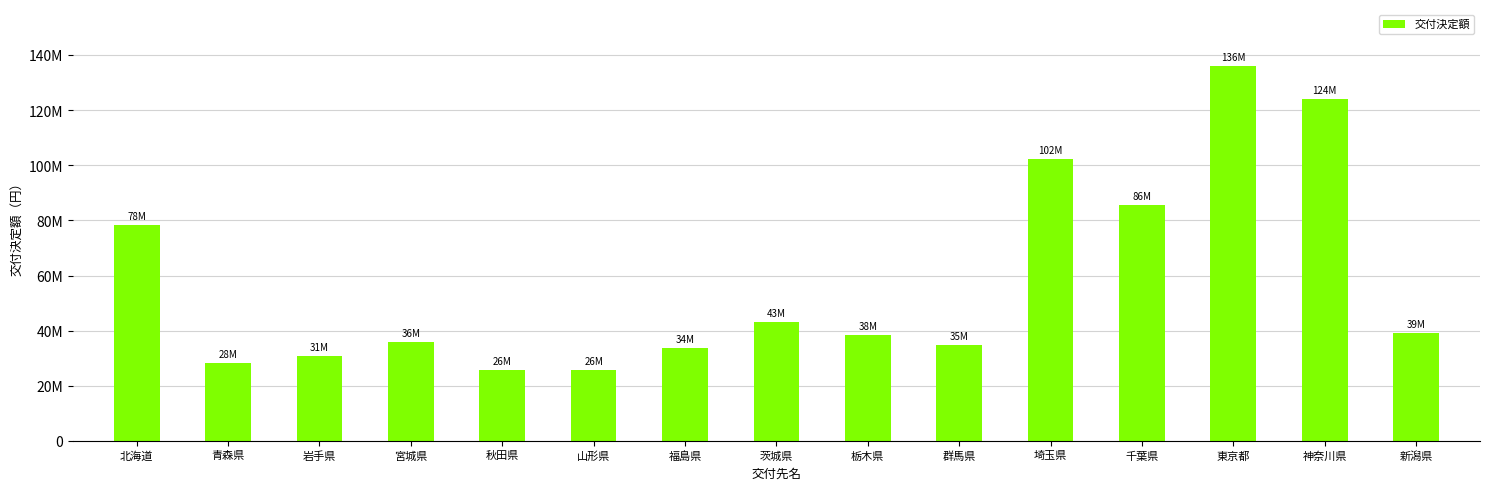

Are the bars horizontal?

No